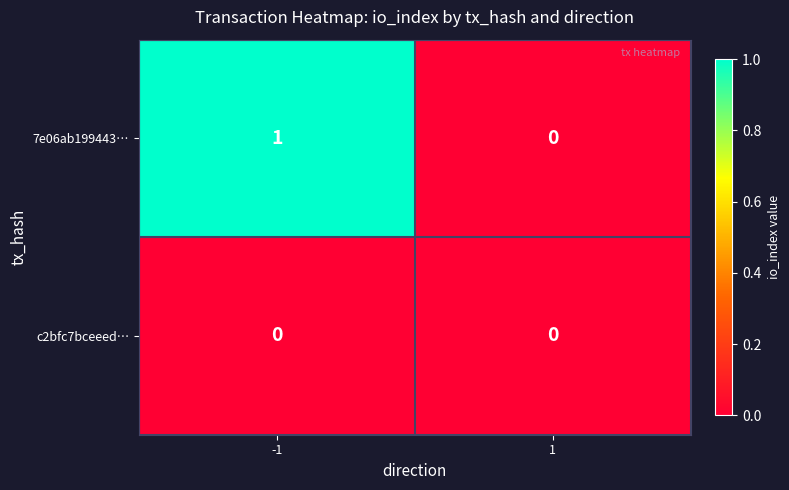

Reading left to right, extract all data points from this chart.

7e06ab199443…: -1=1	1=0
c2bfc7bceeed…: -1=0	1=0